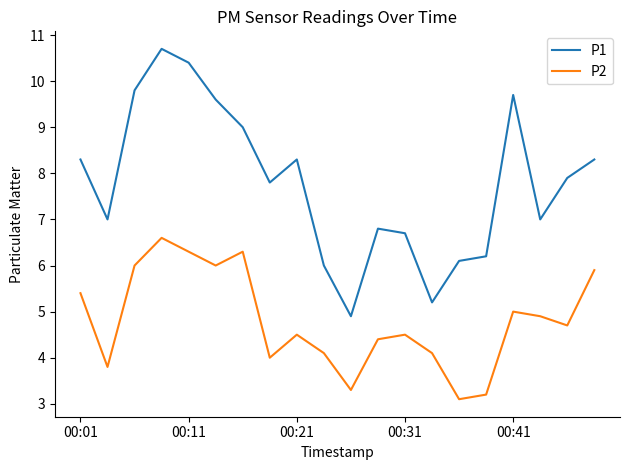

Which series has the widest spread of values?

P1